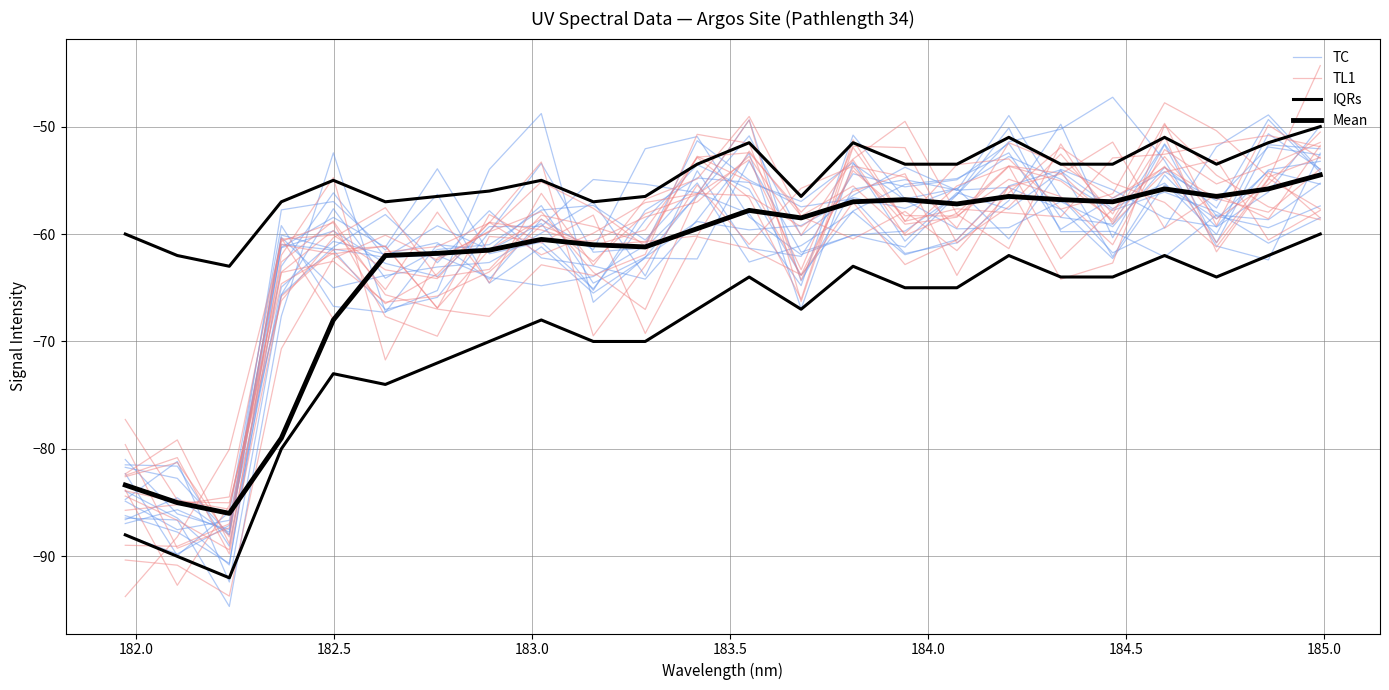

What is the average value of the TC series?

-61.8